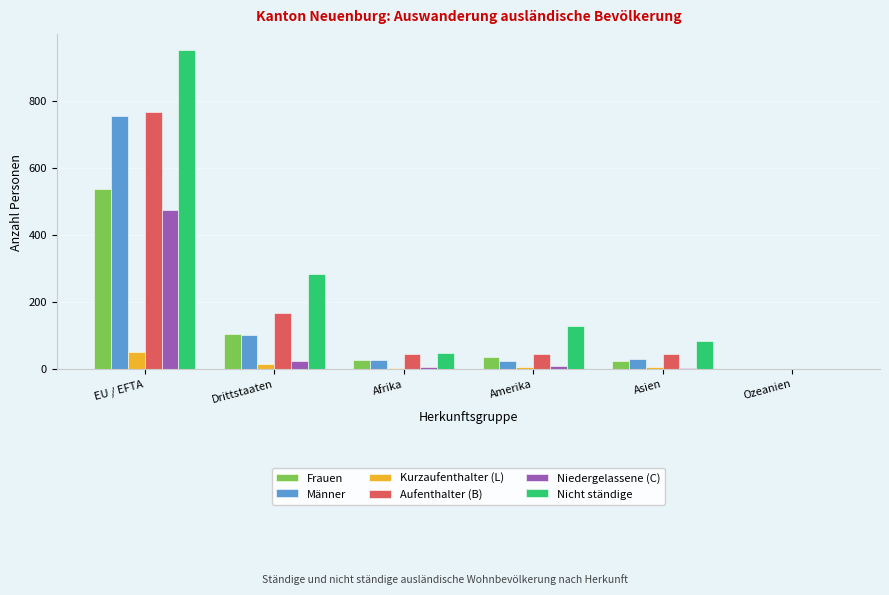

At which label does Frauen first exceed 35?

EU / EFTA